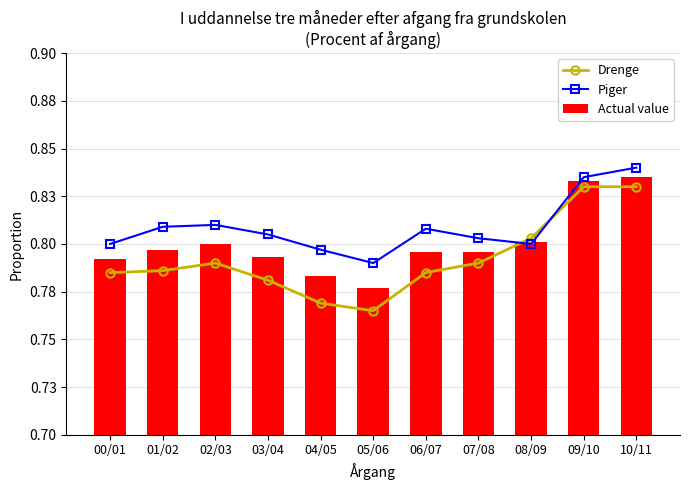

Is it true that Actual value equals 0.8 at 03/04?

True